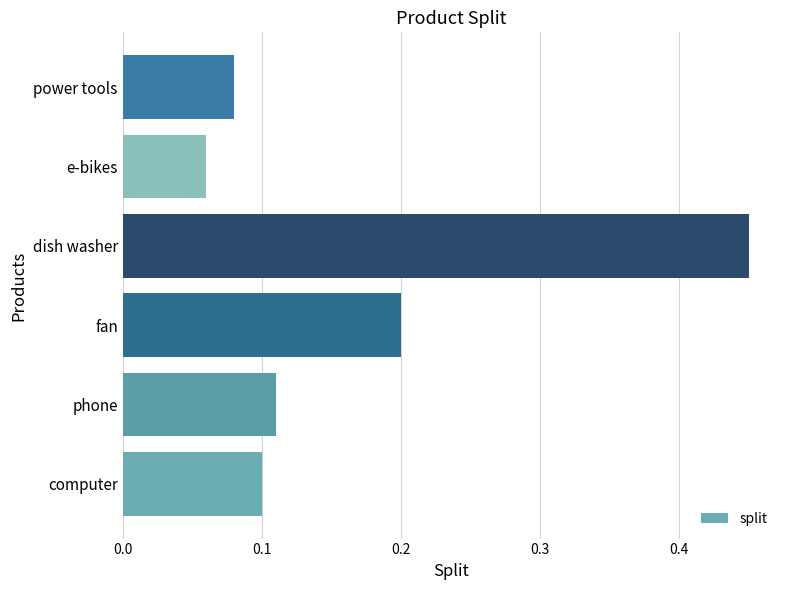

True or false: the data shows 0.1 at power tools.

True